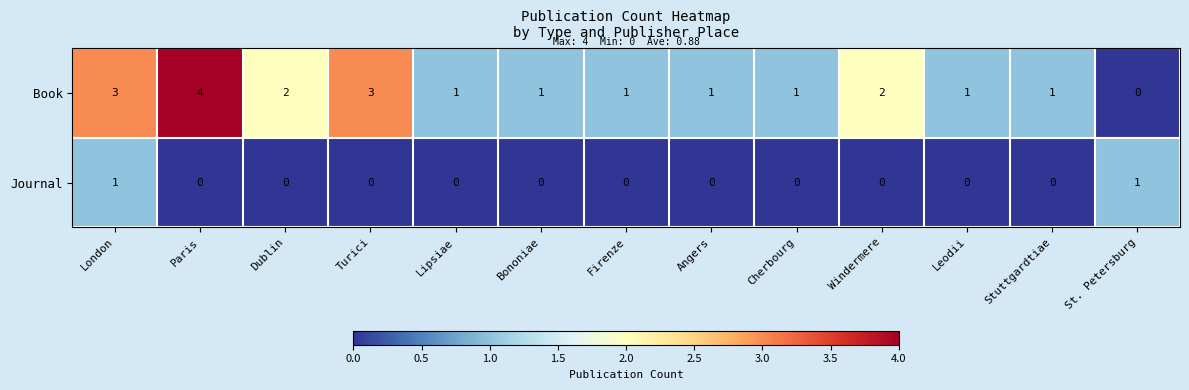

Reading right to left, list all the values displayed in this chart.

Book: St. Petersburg=0	Stuttgardtiae=1	Leodii=1	Windermere=2	Cherbourg=1	Angers=1	Firenze=1	Bononiae=1	Lipsiae=1	Turici=3	Dublin=2	Paris=4	London=3
Journal: St. Petersburg=1	Stuttgardtiae=0	Leodii=0	Windermere=0	Cherbourg=0	Angers=0	Firenze=0	Bononiae=0	Lipsiae=0	Turici=0	Dublin=0	Paris=0	London=1